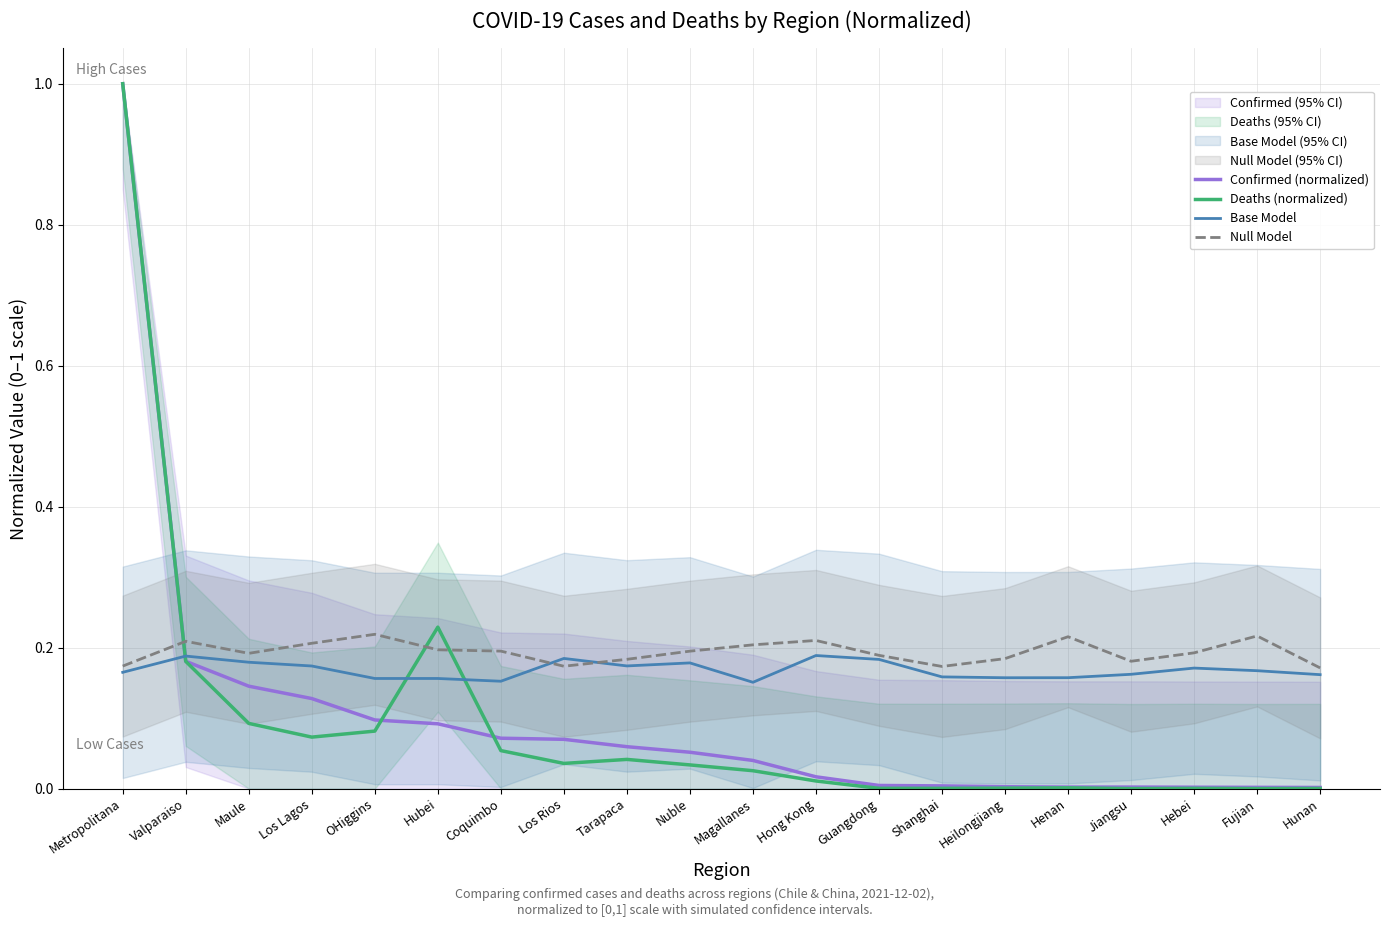

How many data points does each series have?

20